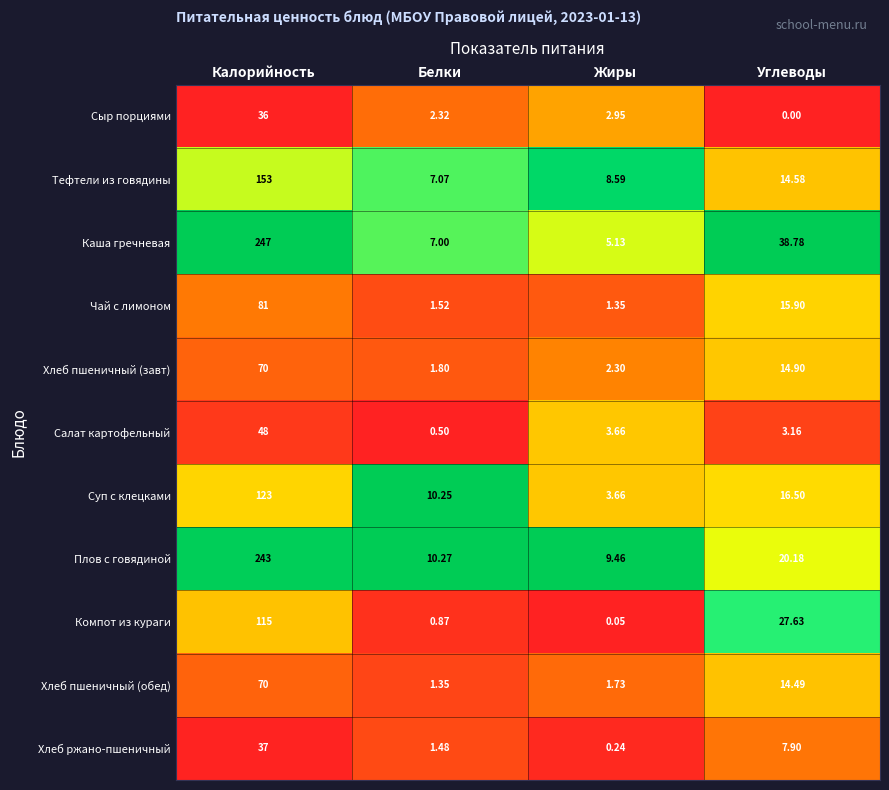

At which label is Хлеб пшеничный (обед) closest to 35?

Углеводы